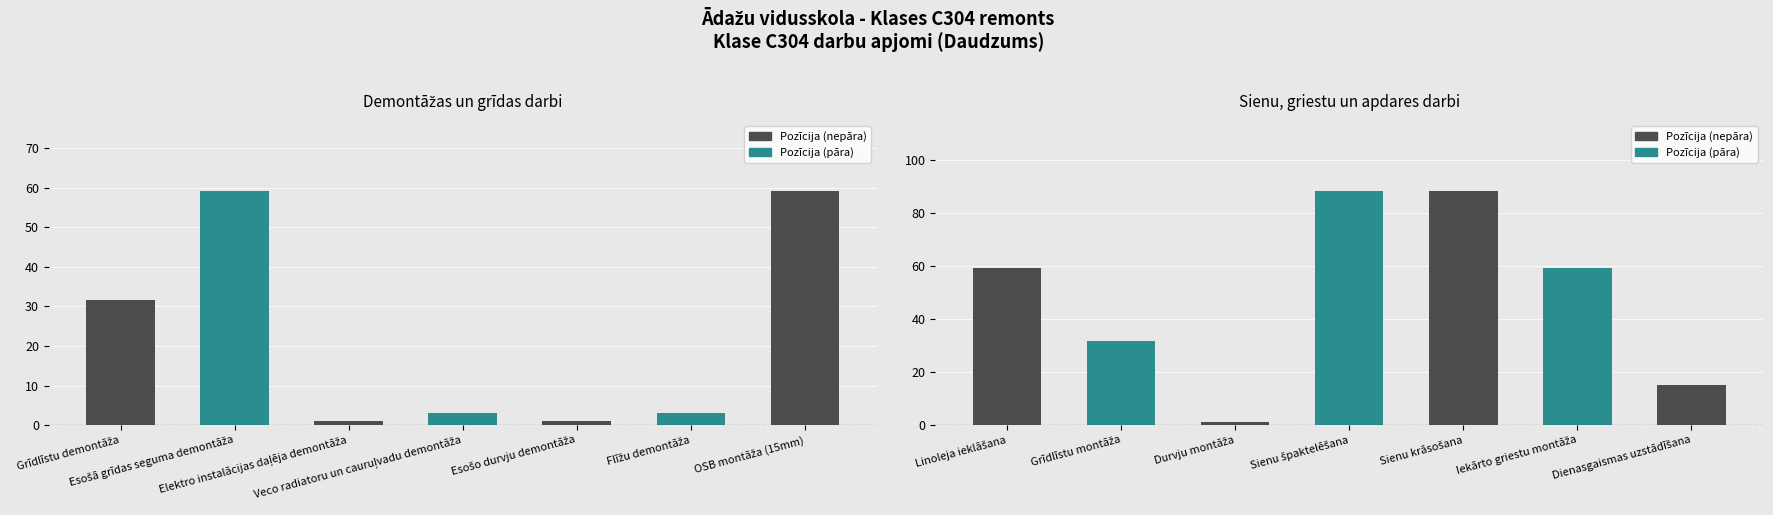

What position from the left is Grīdlīstu montāža?

2